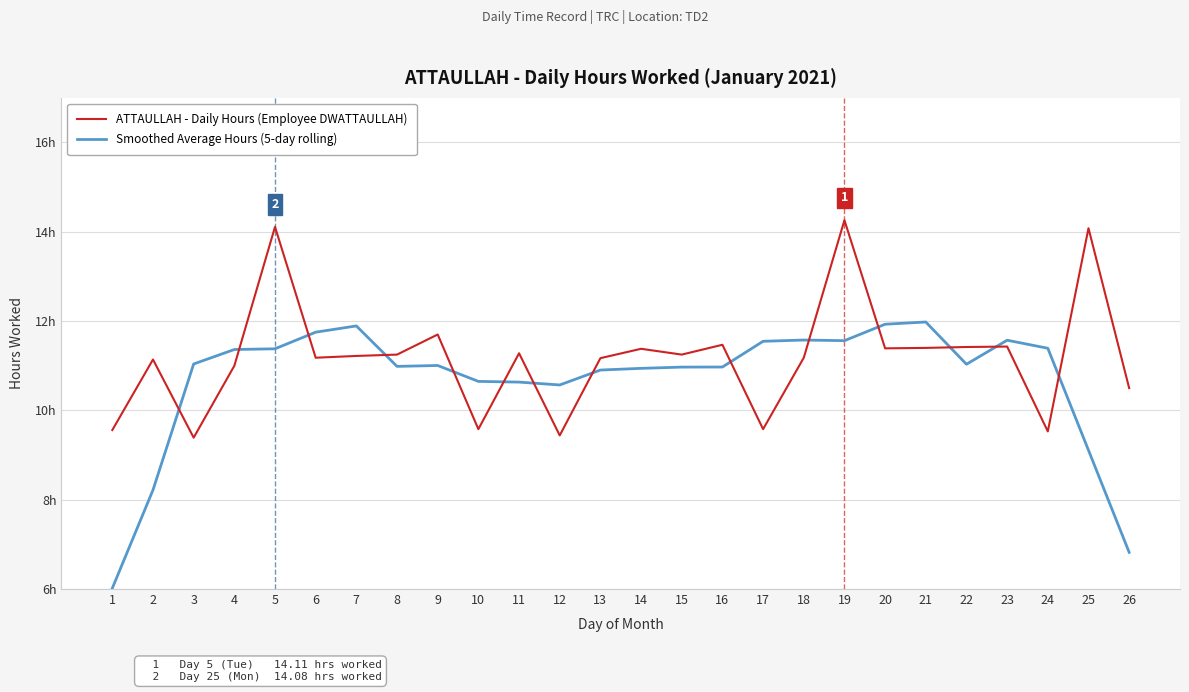

List the series in order of their overall mean, lowest first.

Smoothed Average Hours (5-day rolling), ATTAULLAH - Daily Hours (Employee DWATTAULLAH)